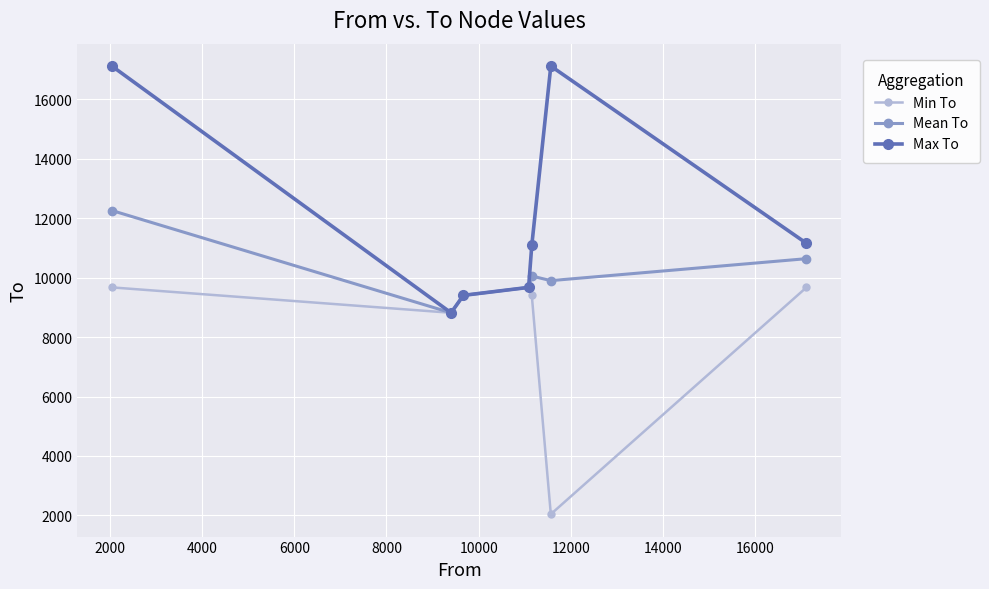

What are all the series names shown in the legend?

Min To, Mean To, Max To